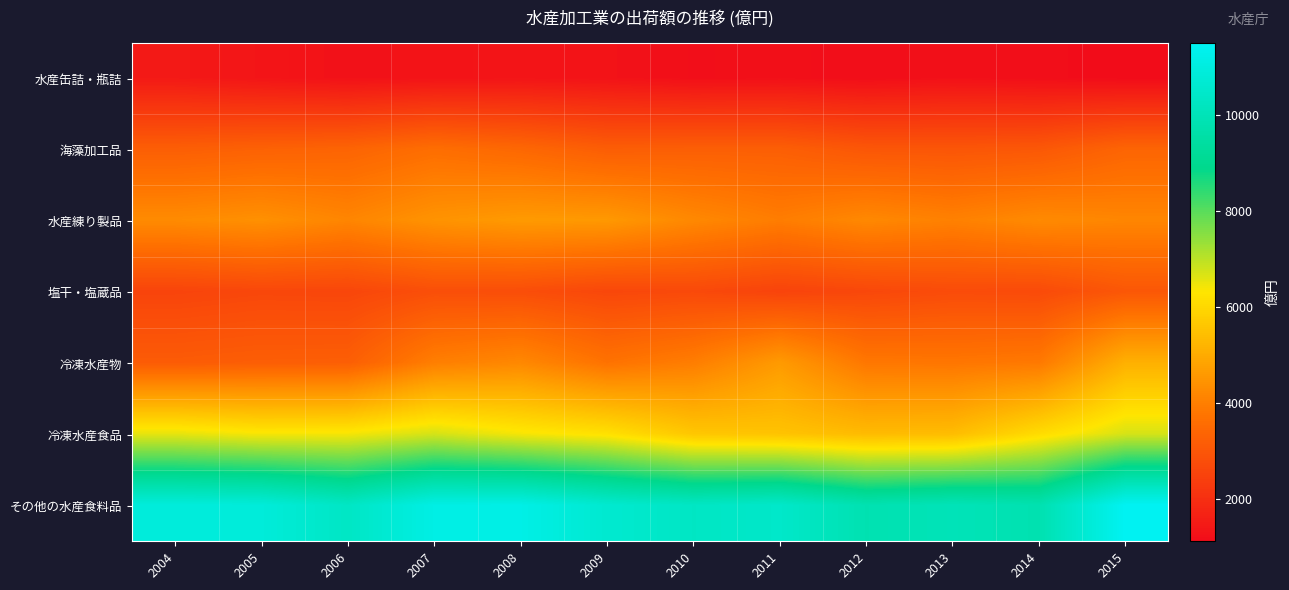

Which series has the largest total across all categories?

その他の水産食料品